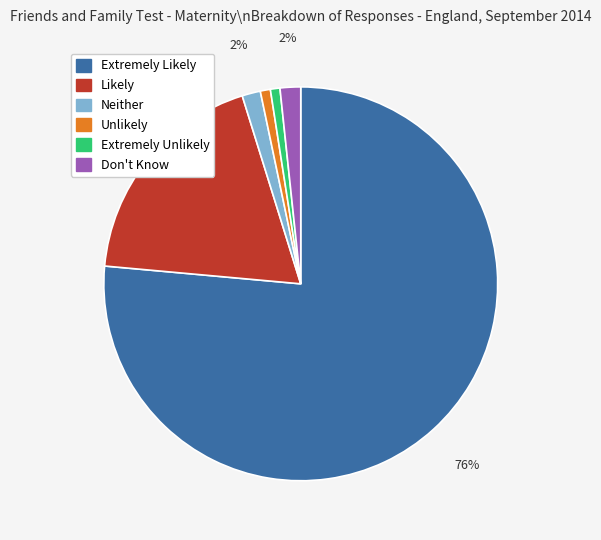

Does any single category account for the majority?

Yes